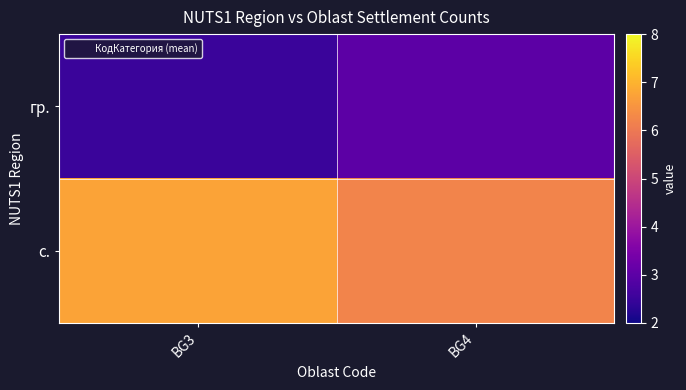

What is the difference between the highest and lowest values at BG4?

3.2